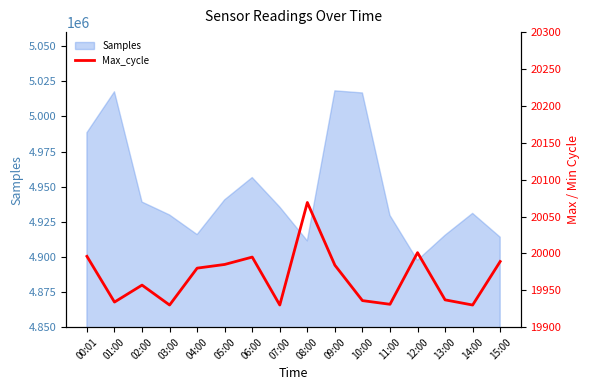

Where is the first local minimum?

01:00